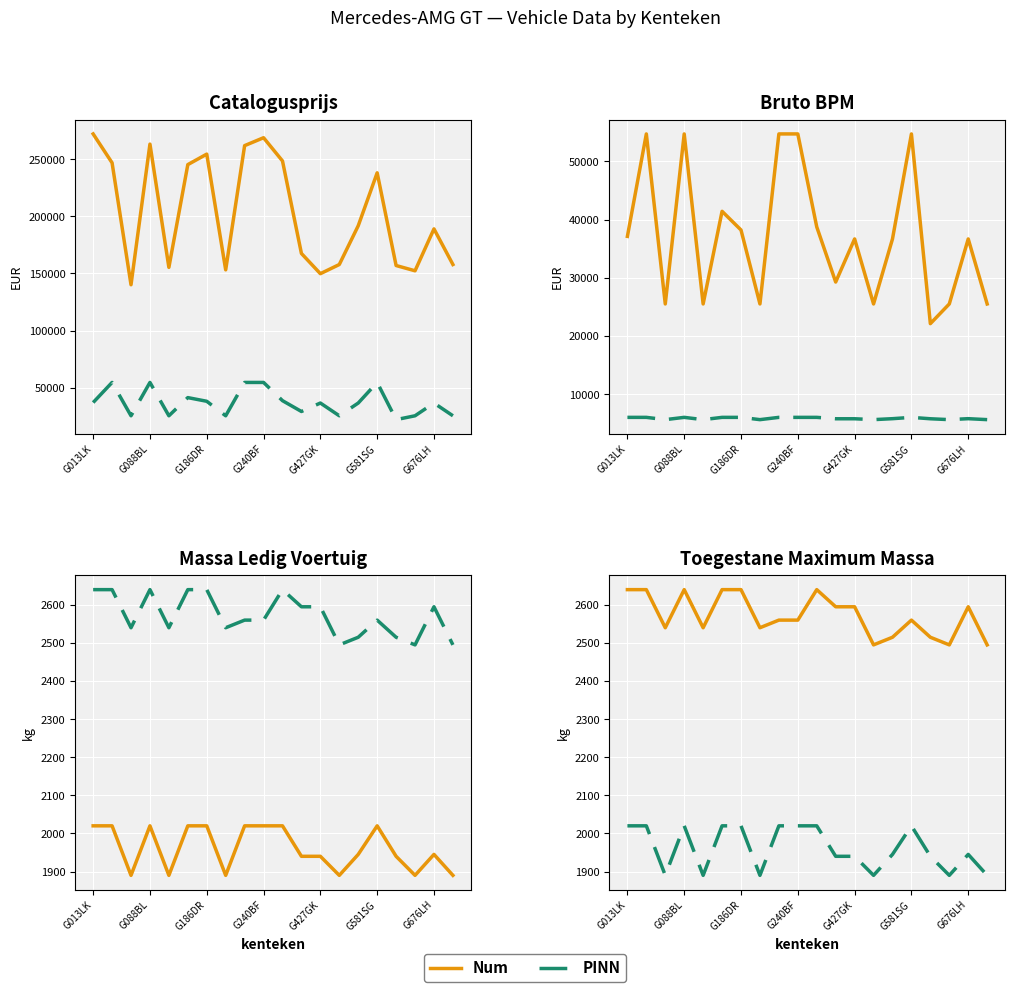

Reading left to right, what are all the values shown in this chart?

catalogusprijs: 272112	246838	140147	263203	155363	245262	254446	153191	261872	268787	248458	167529	149837	157855	191781	238077	156976	152368	189011	157855
bruto_bpm: 37113	54690	25518	54690	25518	41414	38206	25518	54690	54690	38740	29279	36672	25518	36672	54689	22141	25518	36672	25518
massa_ledig x3: 6060	6060	5670	6060	5670	6060	6060	5670	6060	6060	6060	5820	5820	5670	5835	6060	5820	5670	5835	5670
massa_ledig_voertuig: 2020	2020	1890	2020	1890	2020	2020	1890	2020	2020	2020	1940	1940	1890	1945	2020	1940	1890	1945	1890
toegestane_max_massa: 2640	2640	2540	2640	2540	2640	2640	2540	2560	2560	2640	2595	2595	2495	2515	2560	2515	2495	2595	2495
massa_ledig: 2020	2020	1890	2020	1890	2020	2020	1890	2020	2020	2020	1940	1940	1890	1945	2020	1940	1890	1945	1890